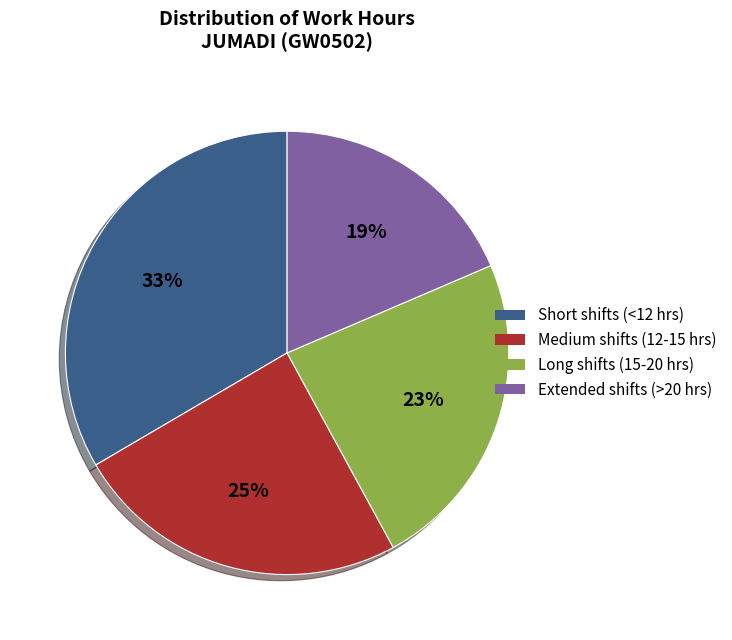

The Short shifts (<12 hrs) slice represents 33% of the pie. True or false?

True